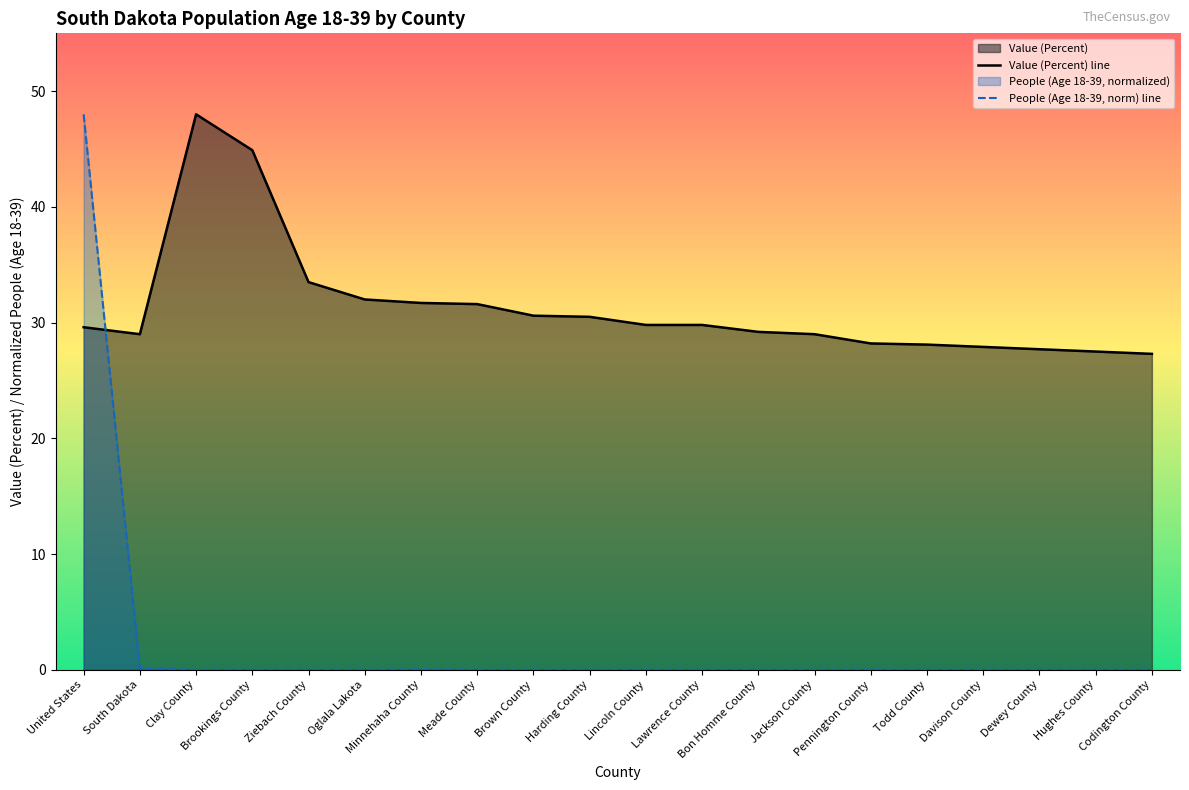

True or false: People (Age 18-39) has more than 0 points higher than both neighbors.

True